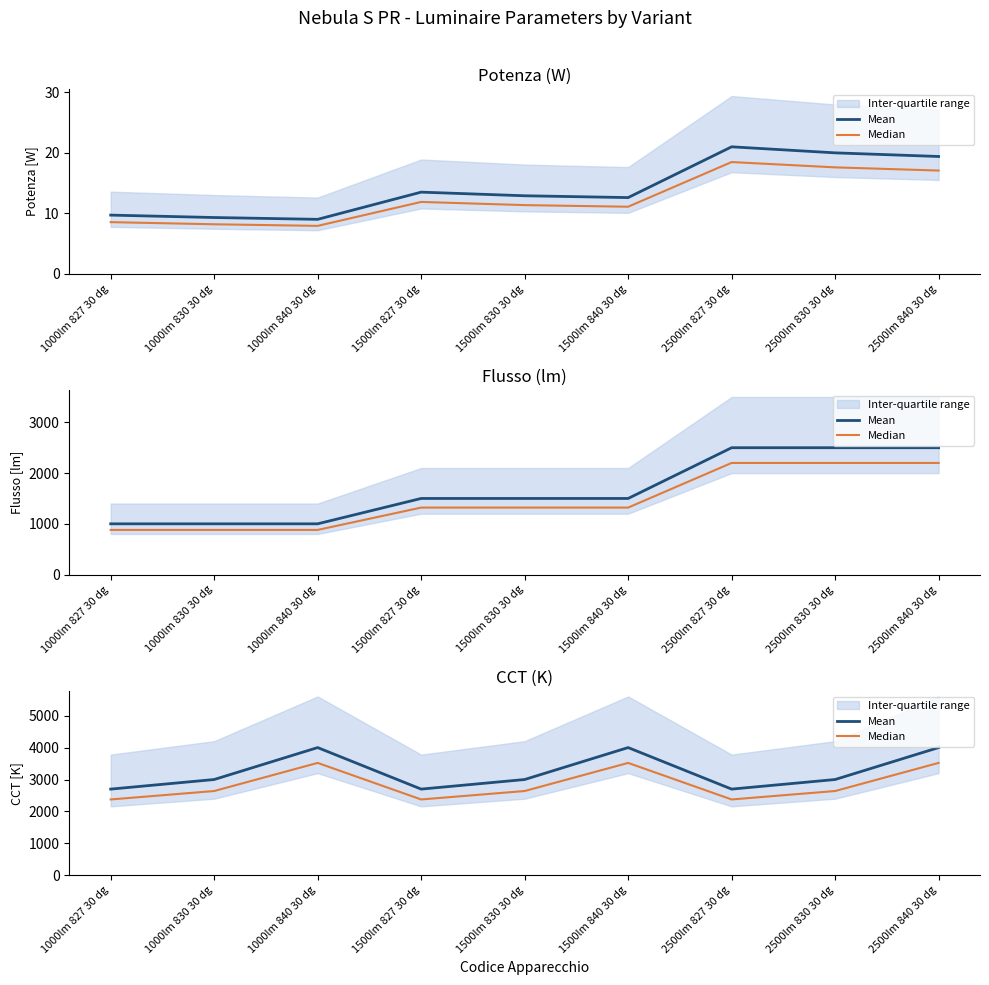

What is the maximum value shown in the chart?

4000